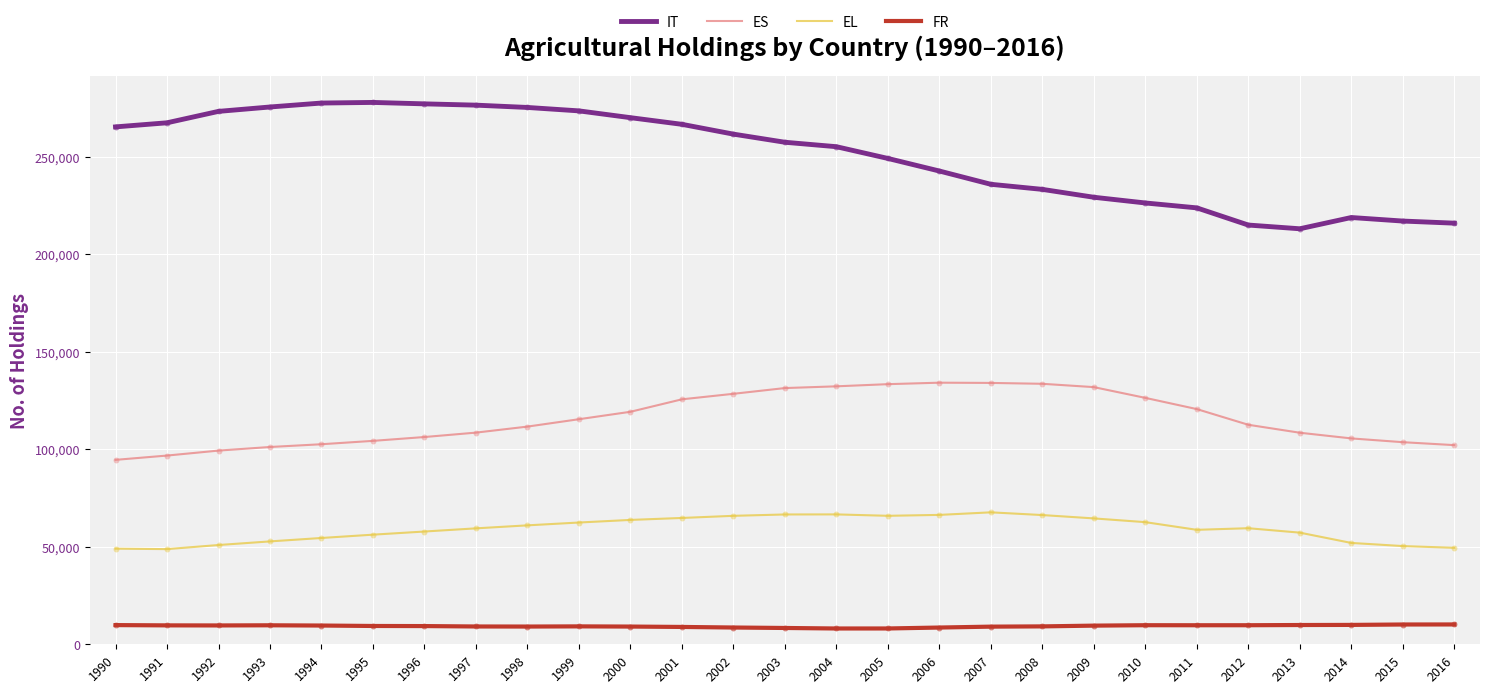

Is the value of FR at 2015 greater than the value of IT at 1992?

No